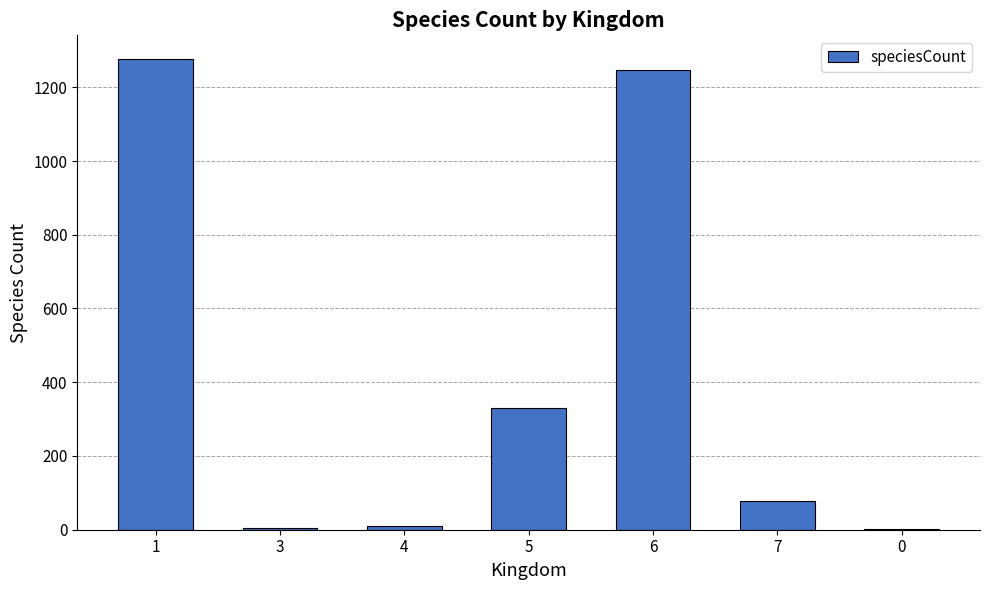

The chart shows a value of 1246 at 6. True or false?

True